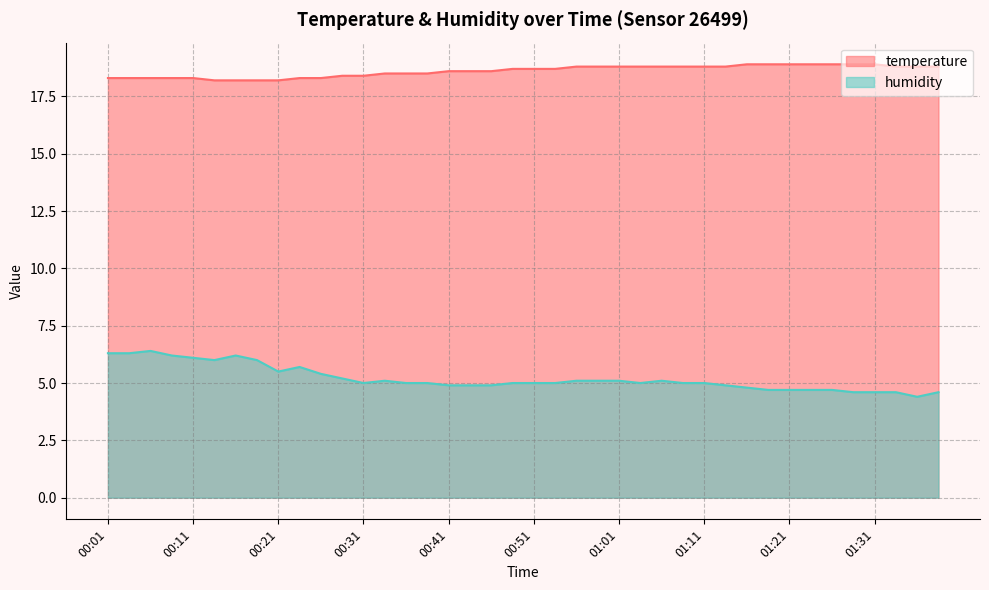

Is the value of temperature at 01:24 greater than the value of humidity at 00:16?

Yes